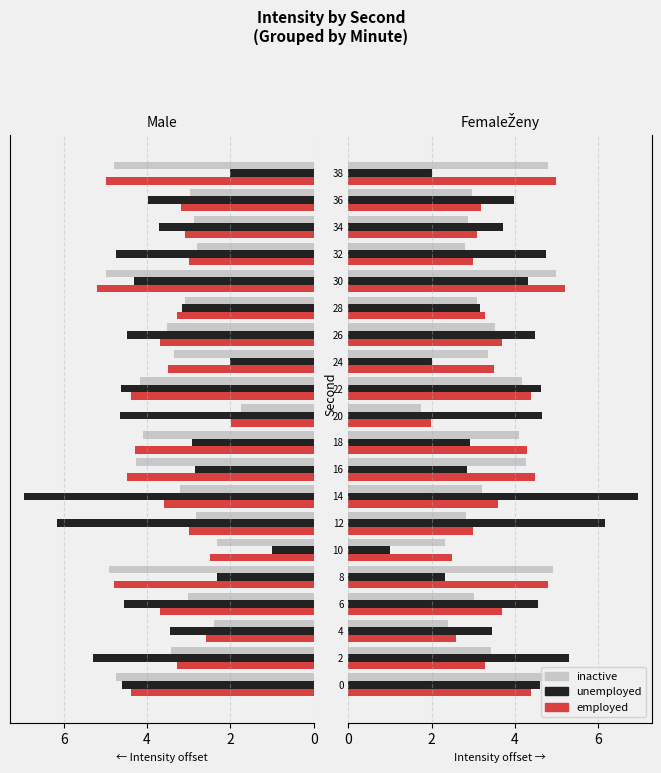

What are all the series names shown in the legend?

inactive, unemployed, employed